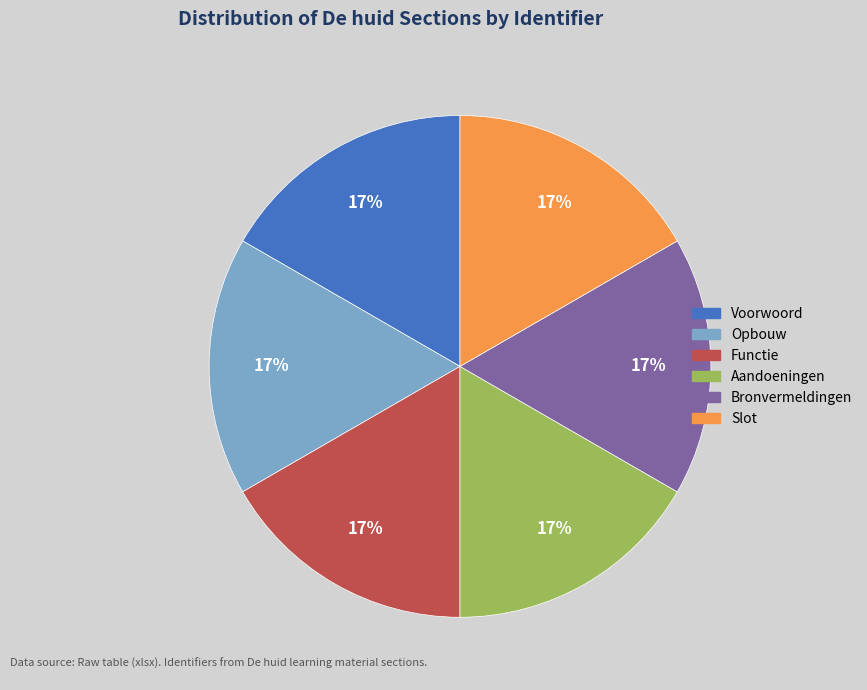

How many slices are in this pie chart?

6